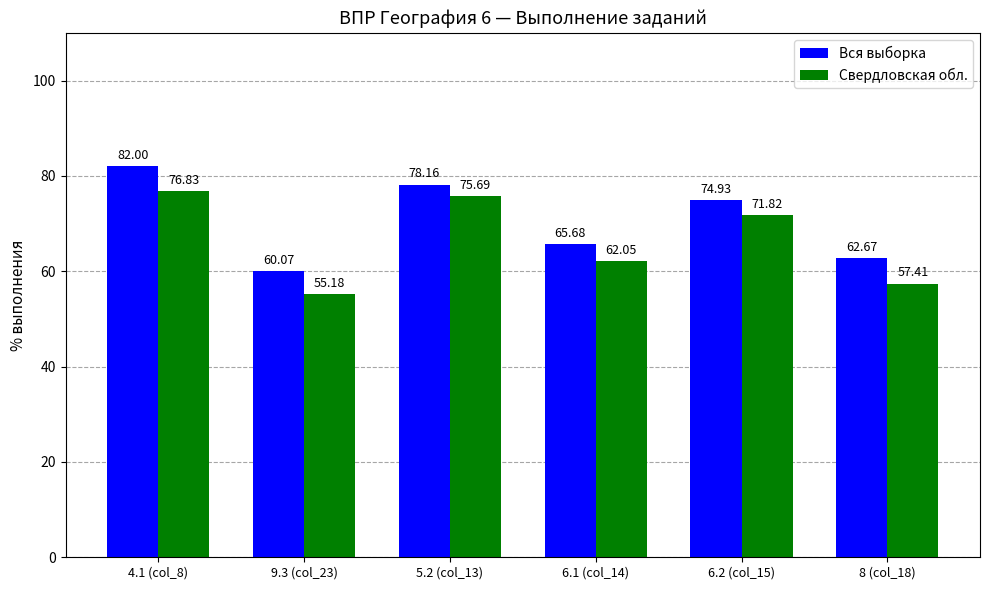

What value does the Свердловская обл. series have at 4.1 (col_8)?

76.8